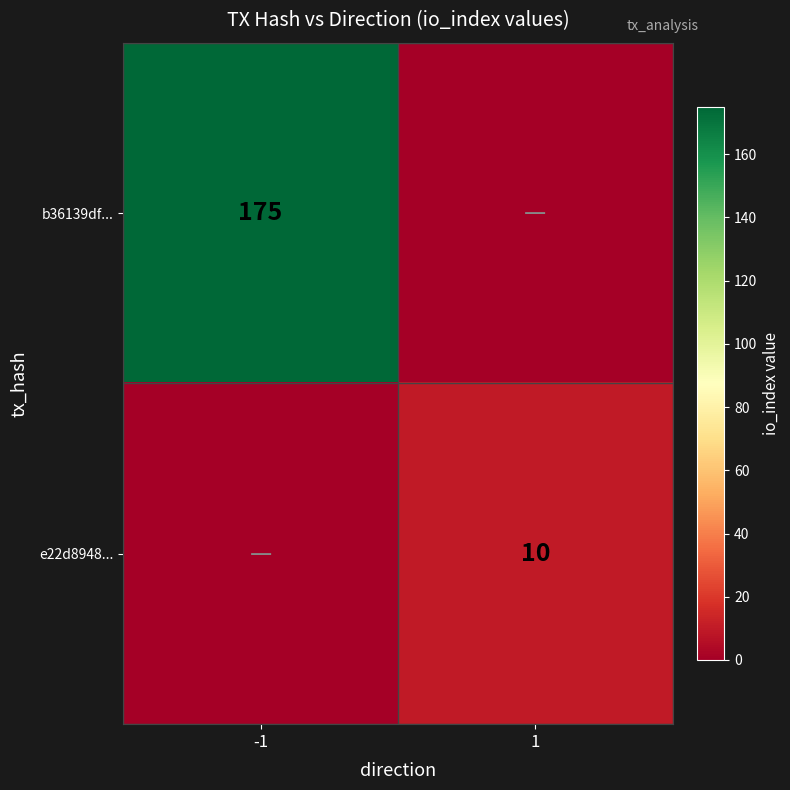

Is the value of b36139df... at -1 greater than the value of e22d8948... at 1?

Yes